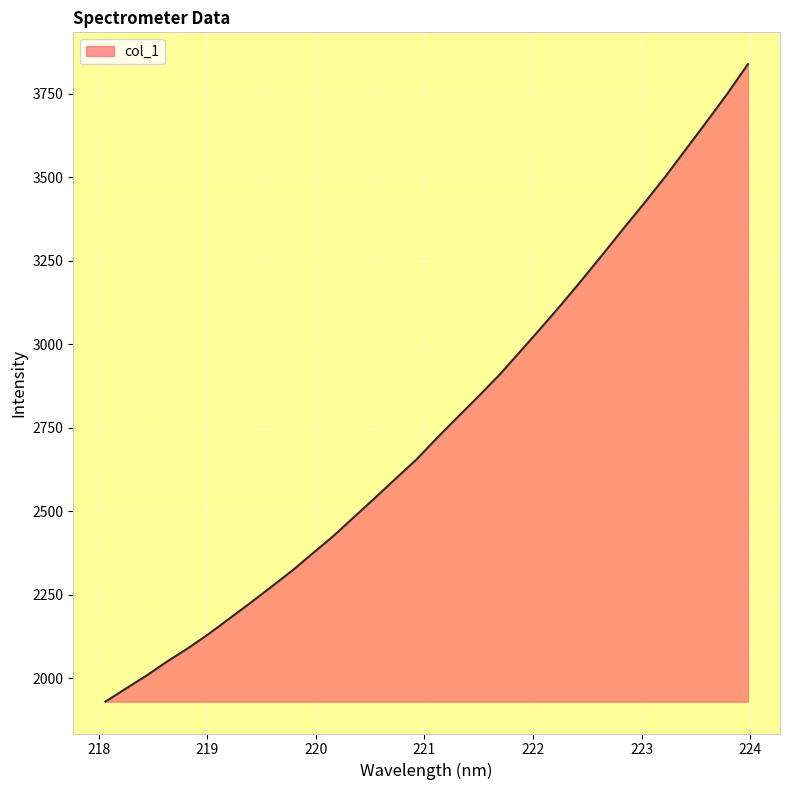

What is the difference between the maximum and minimum values?

1909.3